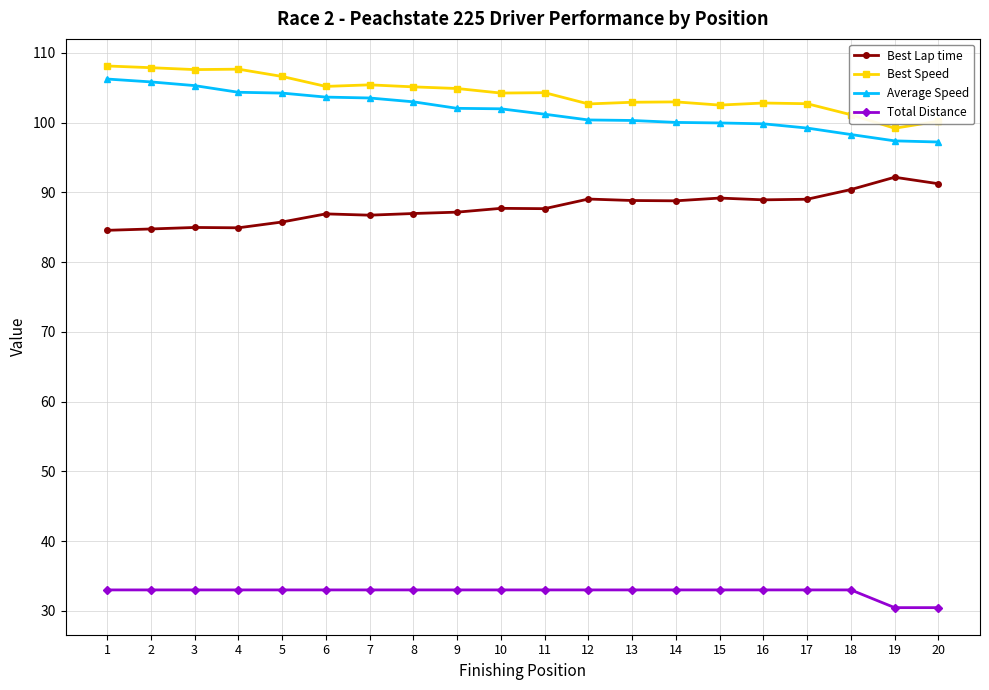

What is the value of the Average Speed point at the 13th from the left?

100.3